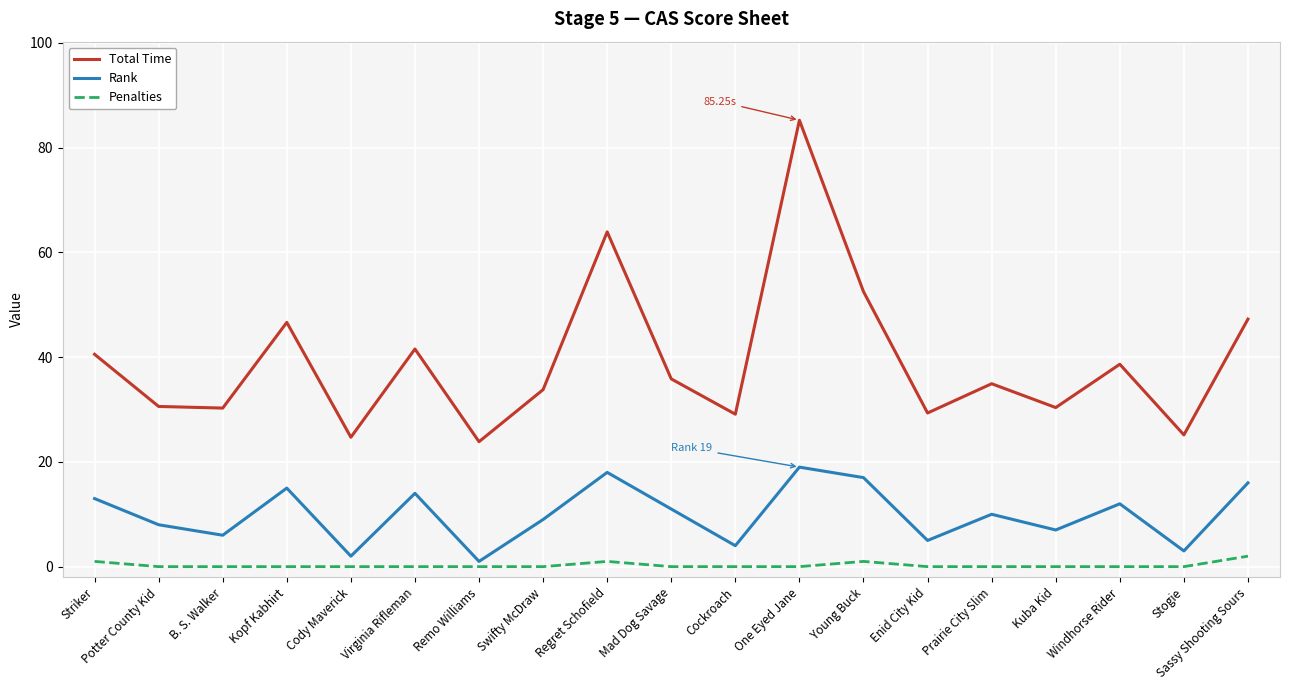

True or false: Total Time and Penalties cross at least once.

False